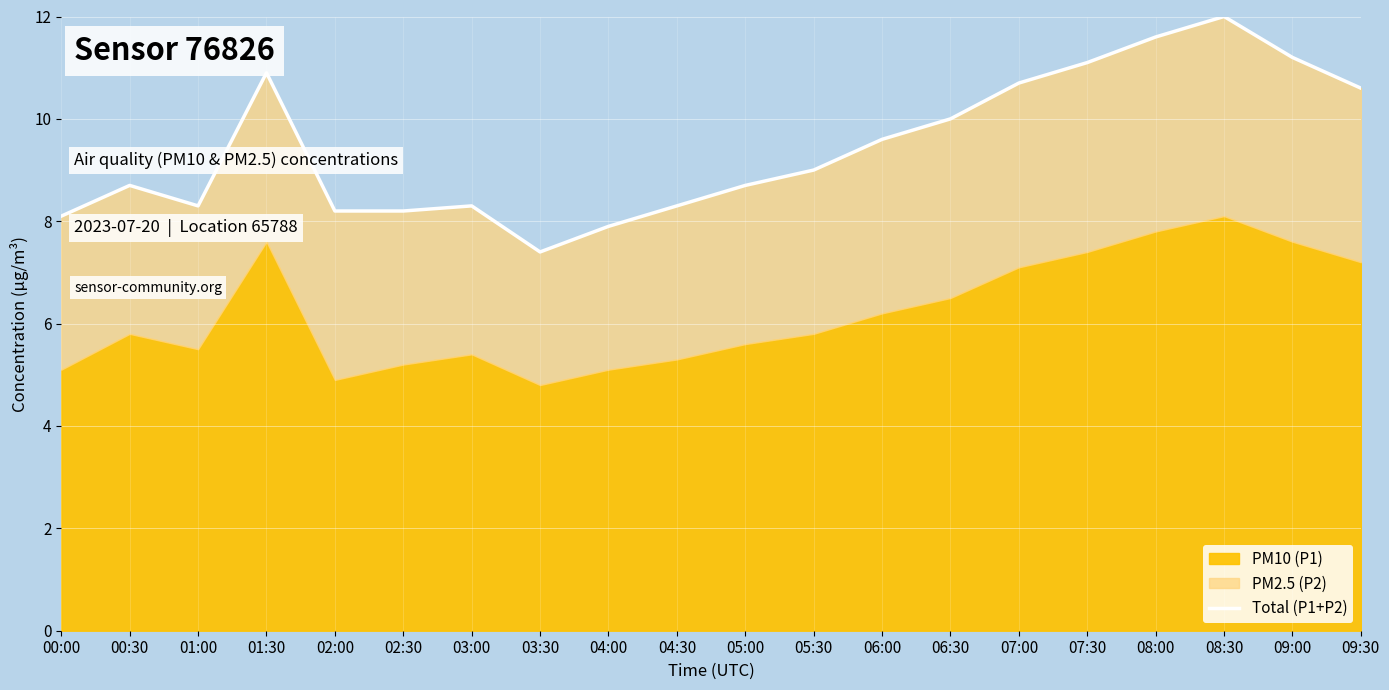

How many points are lower than both their immediate neighbors (excluding endpoints)?

2